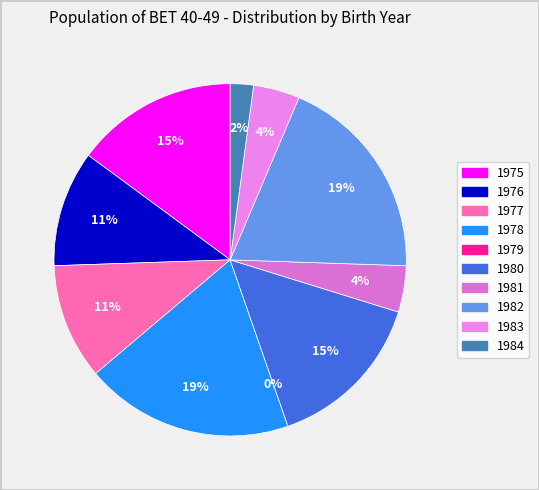

To the nearest percent, what is the combined percentage of 1976 and 1983?

15%